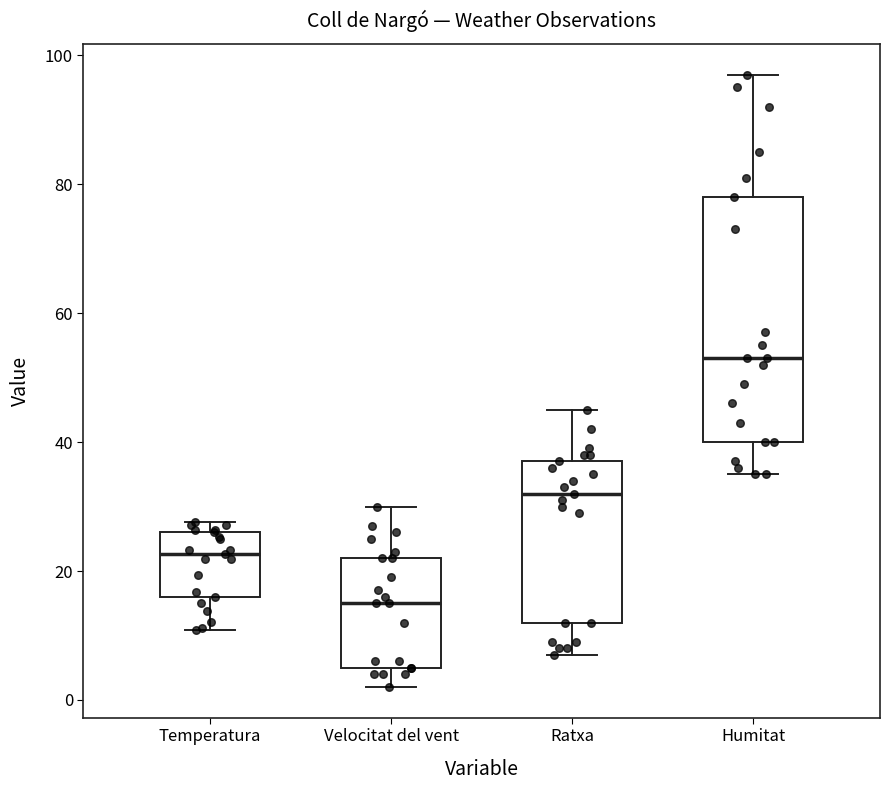

Reading left to right, read every box against the y-axis: the position of its median line, the range the box covers, and the ends of its whiskers. The values are not printed on the chart, so give them approximately, as read against the axis.

Temperatura: median 22, box 16 to 26, whiskers 10 to 28
Velocitat del vent: median 16, box 6 to 22, whiskers 2 to 30
Ratxa: median 32, box 12 to 38, whiskers 8 to 46
Humitat: median 54, box 40 to 78, whiskers 36 to 98